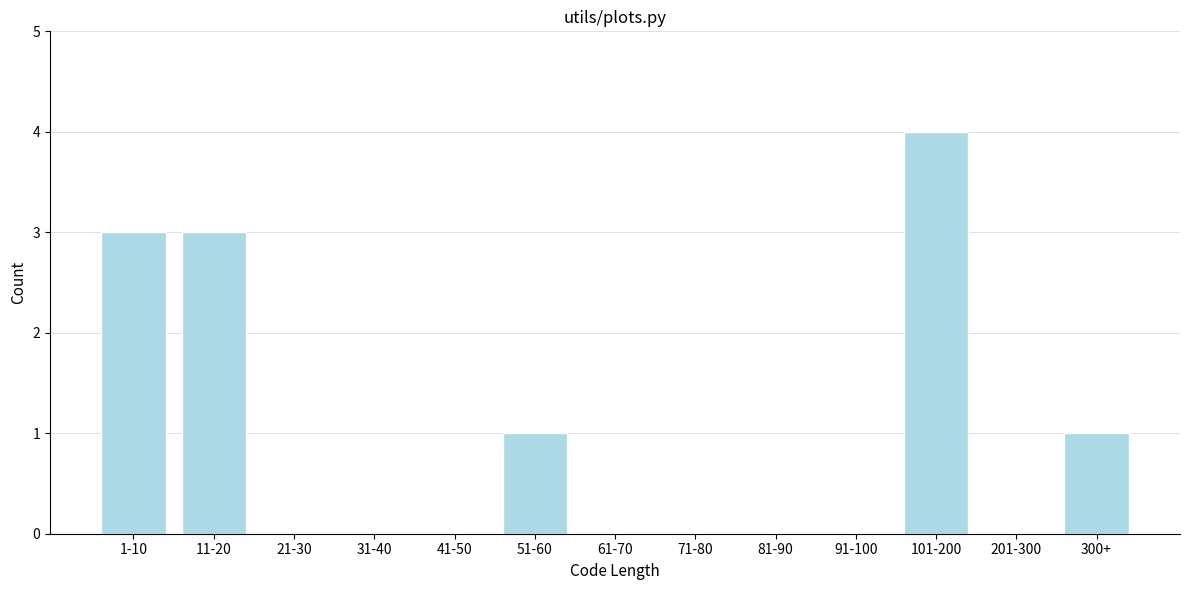

Reading right to left, extract all data points from this chart.

300+=1	201-300=0	101-200=4	91-100=0	81-90=0	71-80=0	61-70=0	51-60=1	41-50=0	31-40=0	21-30=0	11-20=3	1-10=3